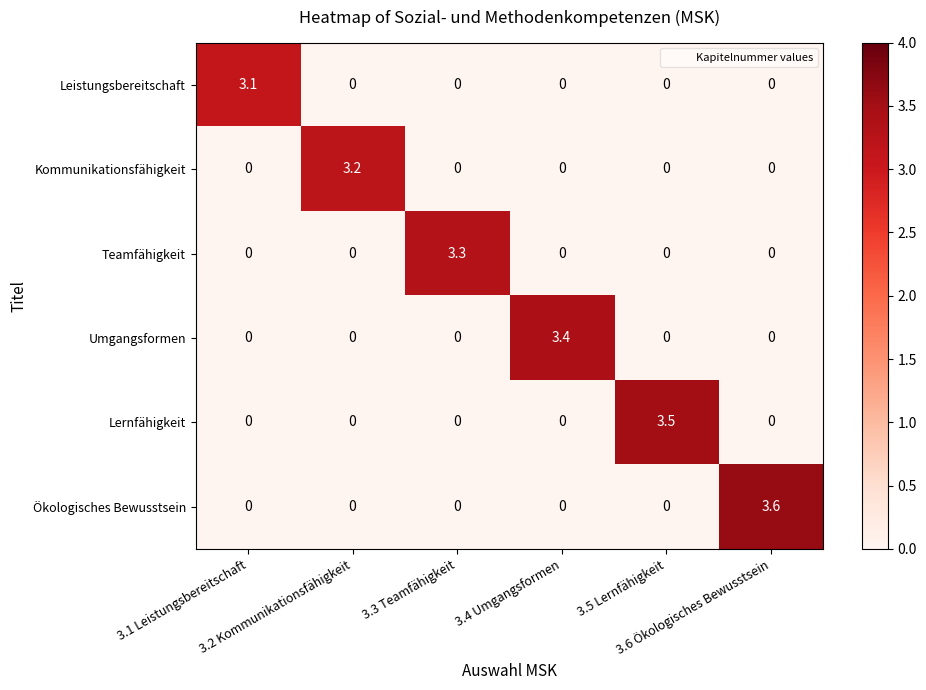

What is the difference between the maximum and second lowest values in the Kommunikationsfähigkeit series?

3.2